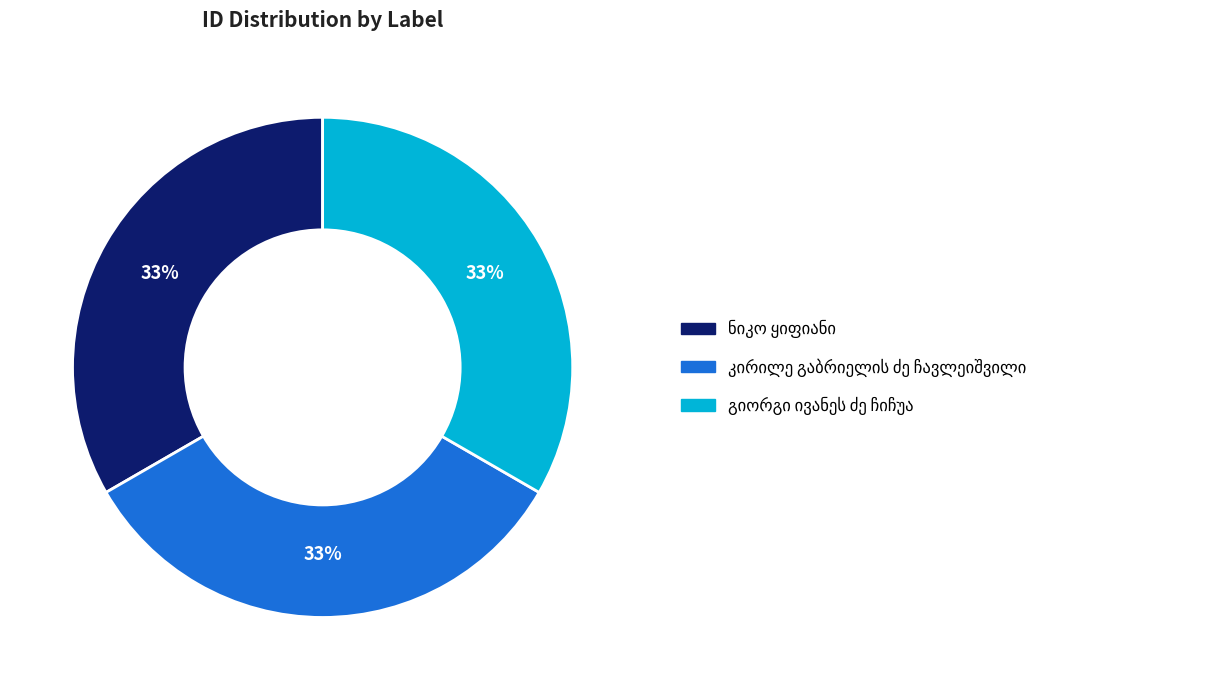

What portion of the pie excludes კირილე გაბრიელის ძე ჩავლეიშვილი?

66.7%